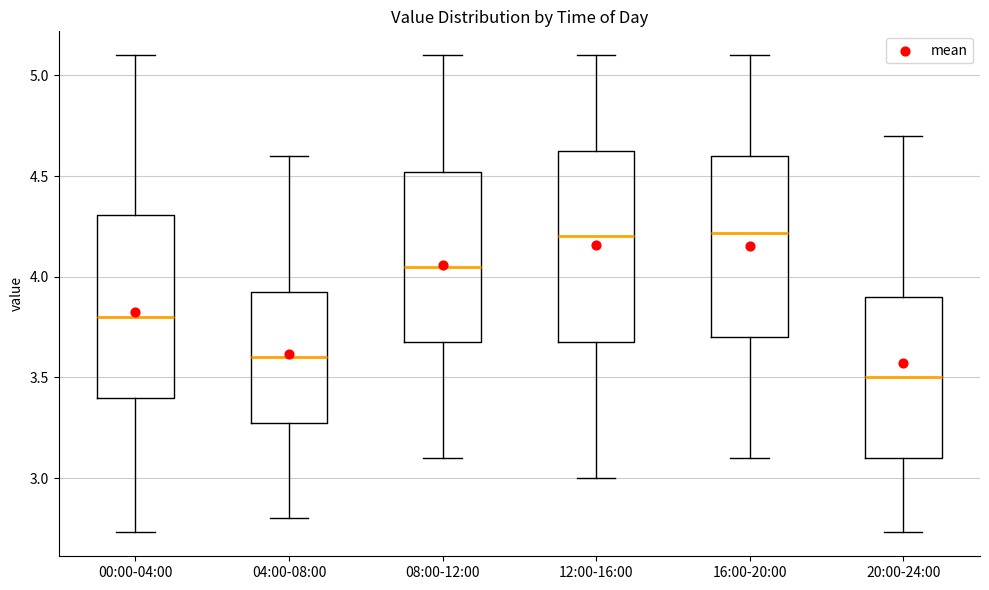

Reading left to right, read every box against the y-axis: the position of its median line, the range the box covers, and the ends of its whiskers. The values are not printed on the chart, so give them approximately, as read against the axis.

00:00-04:00: median 3.80, box 3.40 to 4.30, whiskers 2.75 to 5.10
04:00-08:00: median 3.60, box 3.30 to 3.95, whiskers 2.80 to 4.60
08:00-12:00: median 4.05, box 3.70 to 4.50, whiskers 3.10 to 5.10
12:00-16:00: median 4.20, box 3.70 to 4.65, whiskers 3.00 to 5.10
16:00-20:00: median 4.20, box 3.70 to 4.60, whiskers 3.10 to 5.10
20:00-24:00: median 3.50, box 3.10 to 3.90, whiskers 2.75 to 4.70